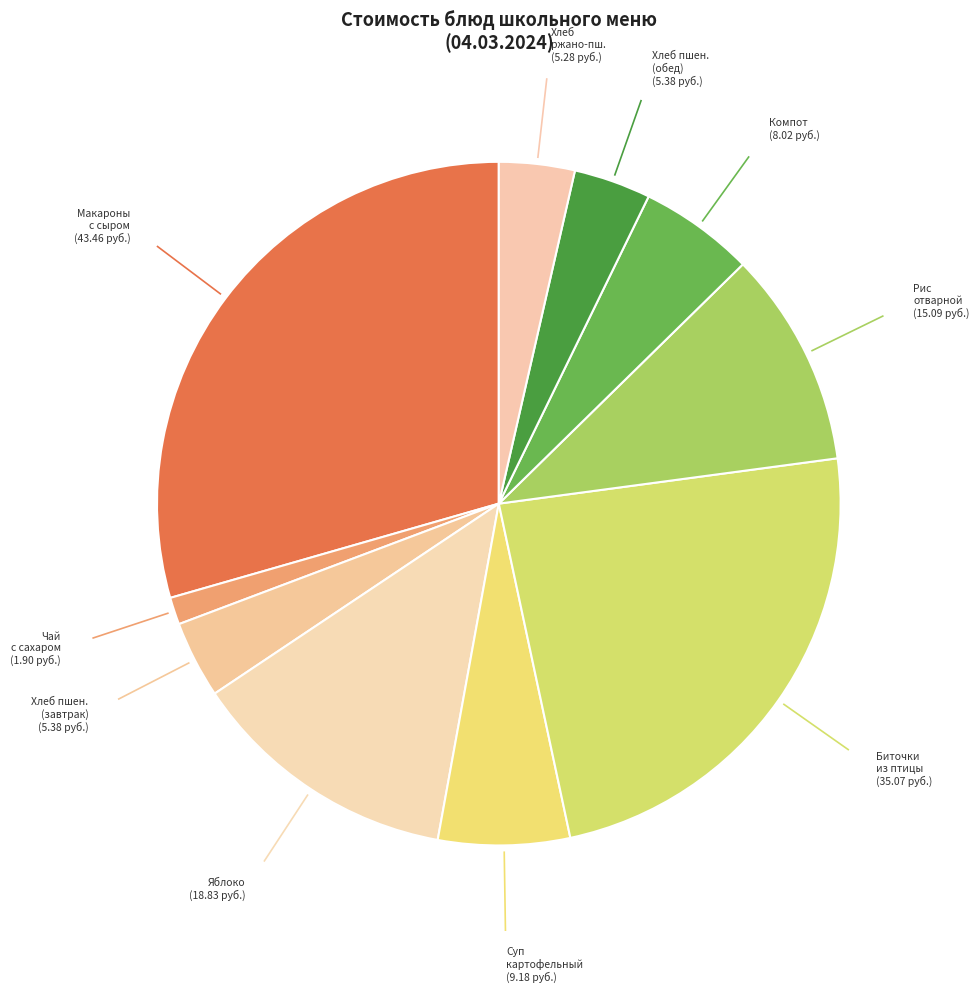

Approximately how many times larger is the value at Хлеб пшен. (обед) compared to Компот?

0.7